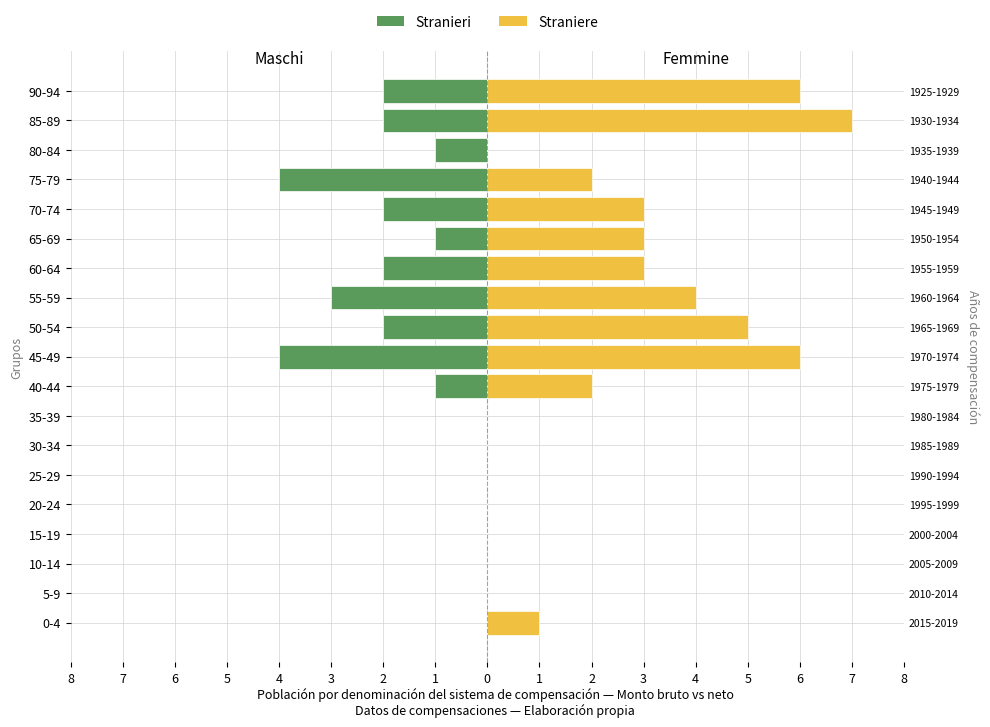

What is the difference between the maximum and minimum values in the Straniere series?

7